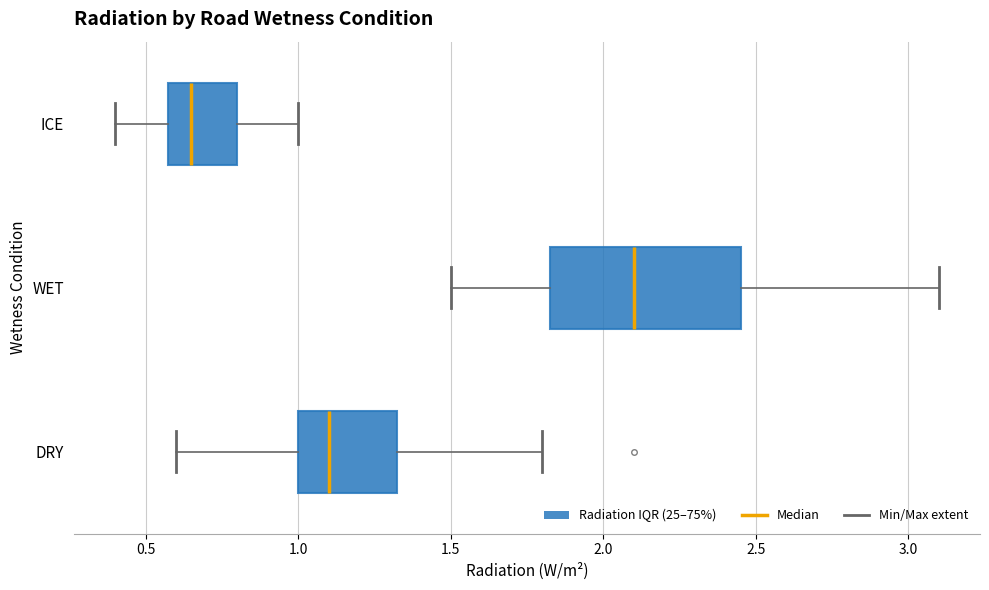

Which box is the widest, from its left edge to its right edge?

WET